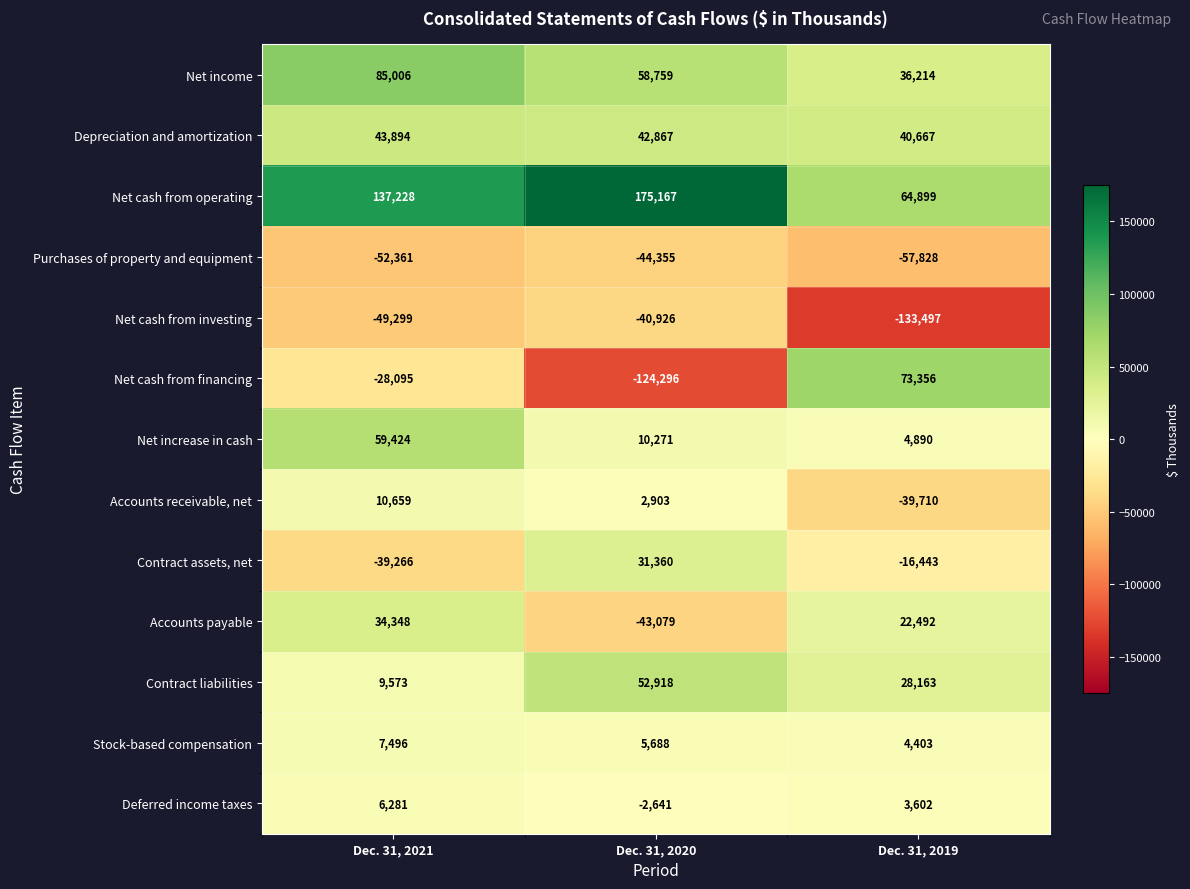

Which category has the highest value across all series?

Dec. 31, 2020